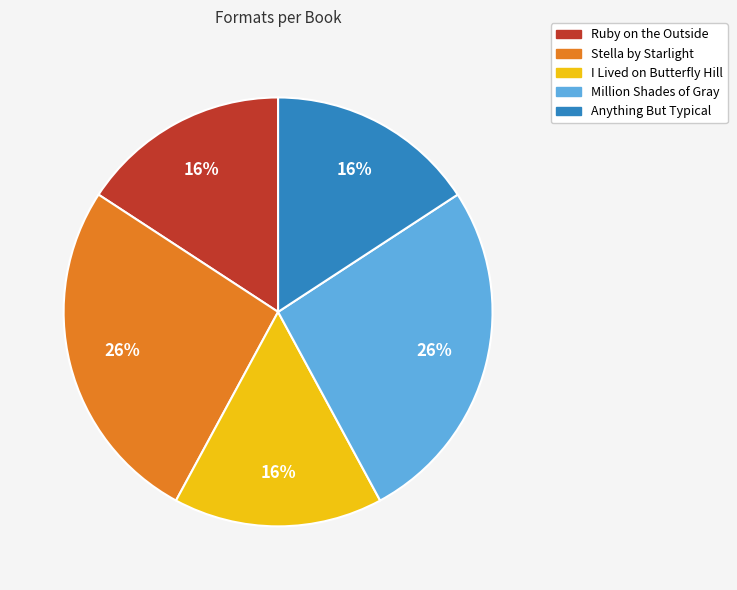

To the nearest percent, what is the combined percentage of Stella by Starlight and I Lived on Butterfly Hill?

42%